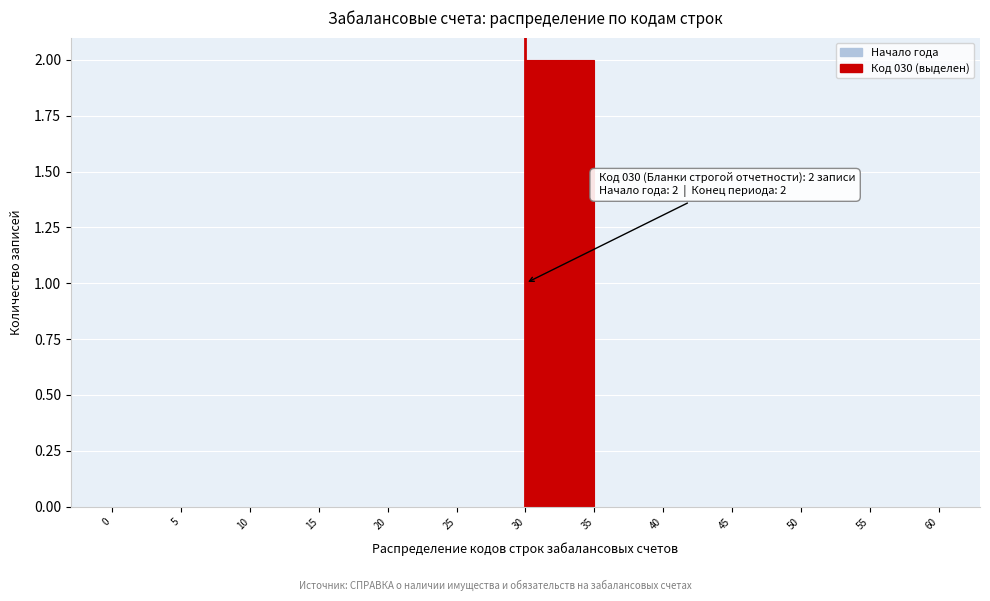

Over which range of the x-axis is the bar tallest?

30 to 35